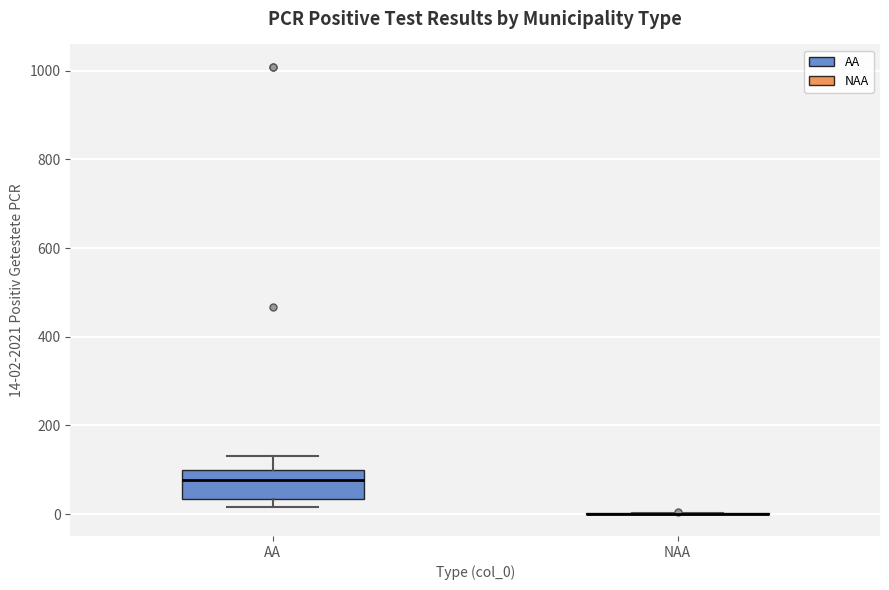

Reading left to right, transcribe this box plot: for each box, give where its median line is, the range the box spans, and where its two whiskers end, as read against the y-axis. The values are not printed on the chart, so give them approximately, as read against the axis.

AA: median 80, box 40 to 100, whiskers 20 to 140
NAA: box collapsed to a line at 0, whiskers 0 to 0